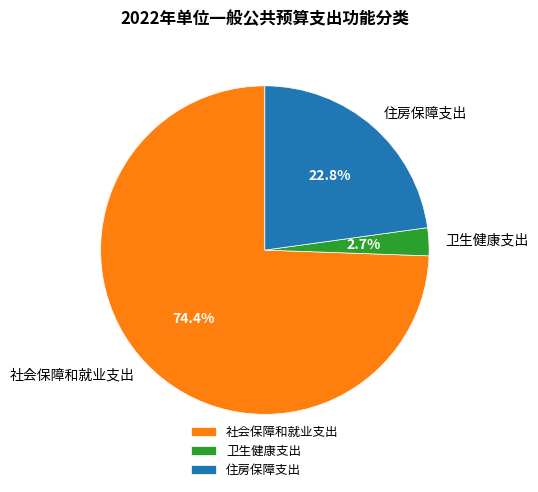

The 社会保障和就业支出 slice represents 74% of the pie. True or false?

True